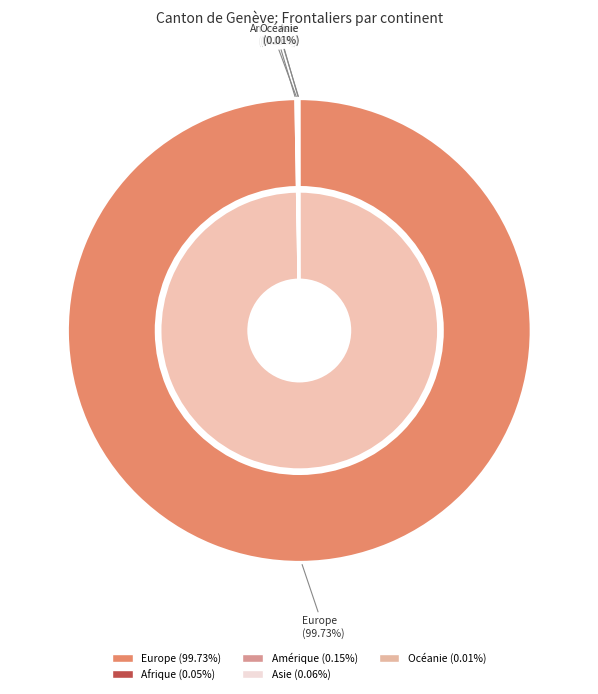

What is the change in value from Europe to Asie?

-83731